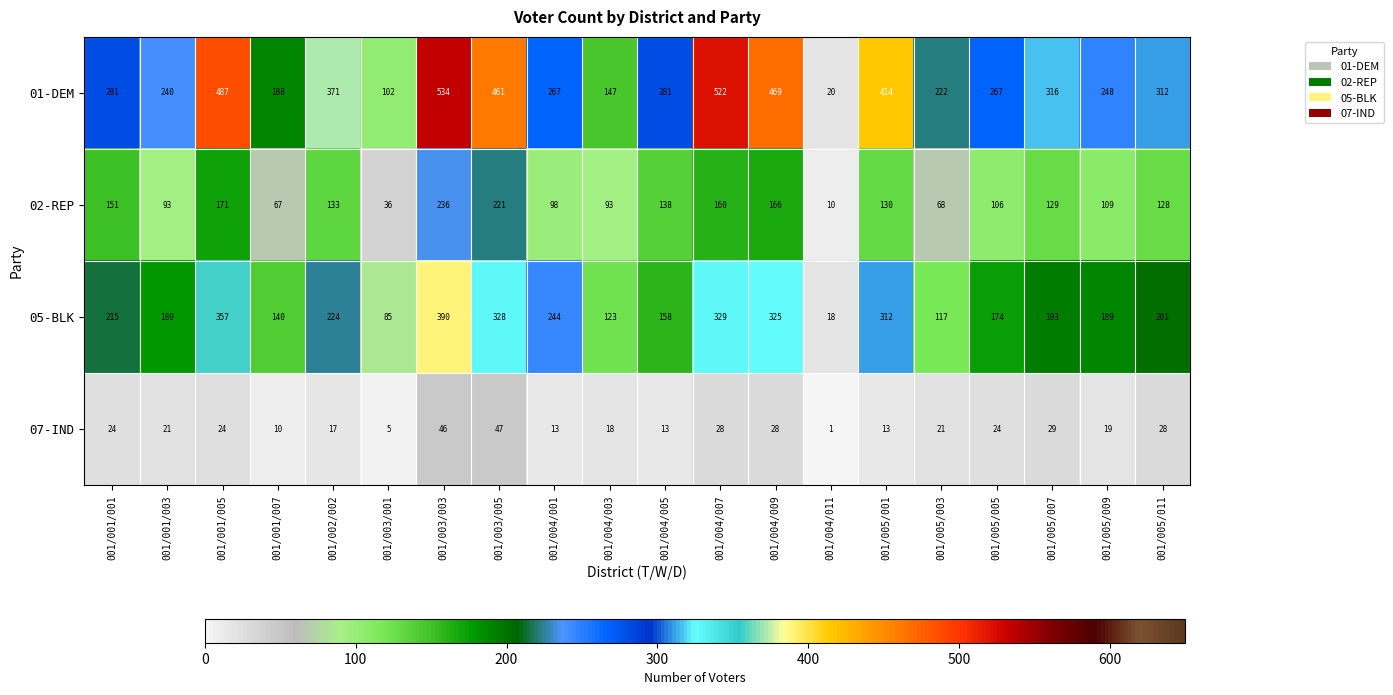

Which series has the largest range (max minus min)?

01-DEM